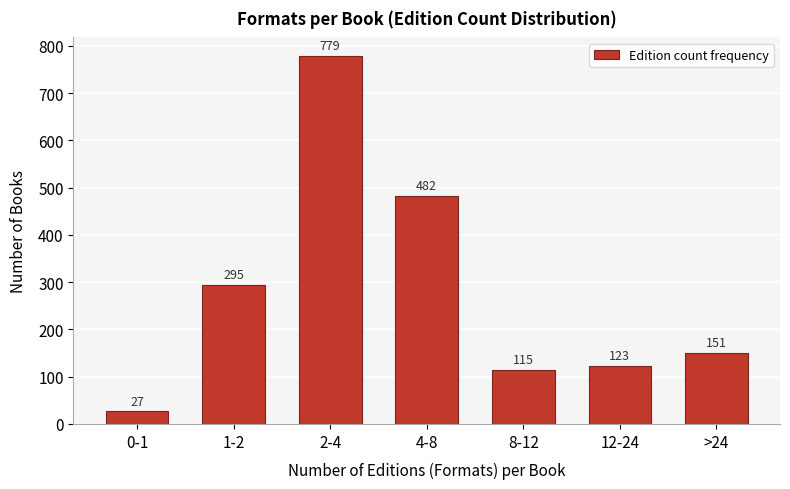

Reading left to right, transcribe all the data shown in this chart.

0-1=27	1-2=295	2-4=779	4-8=482	8-12=115	12-24=123	>24=151